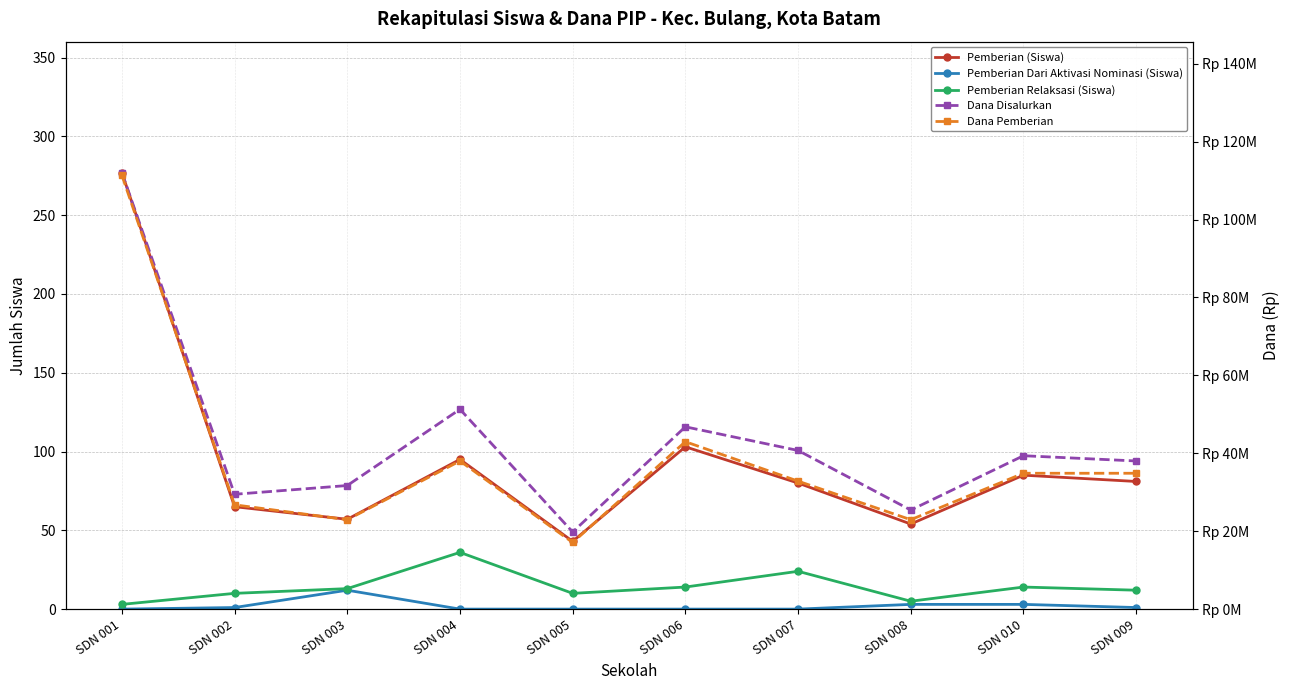

What position from the right is SDN 006?

5